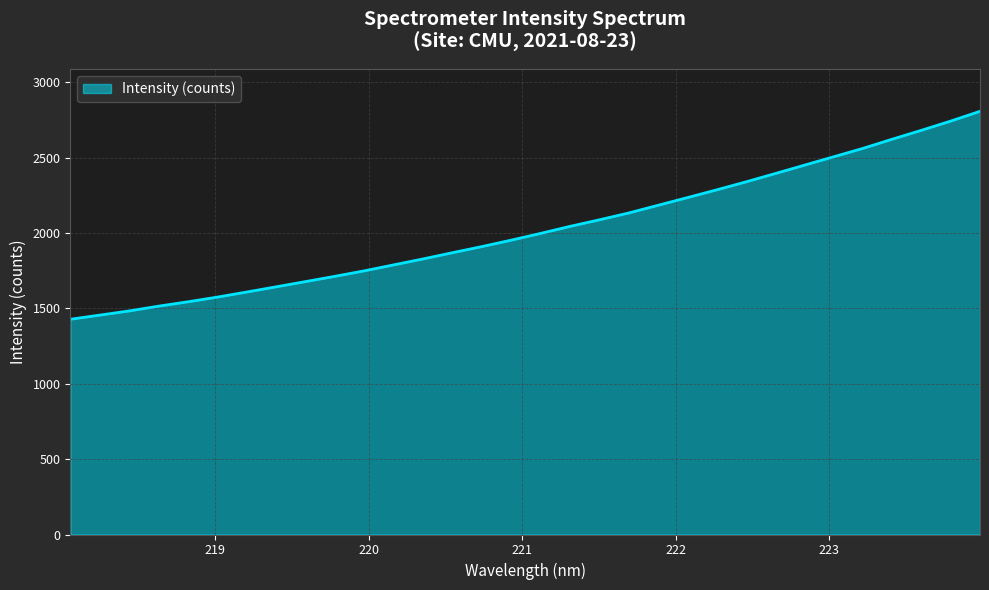

What is the smallest value displayed?

1428.6